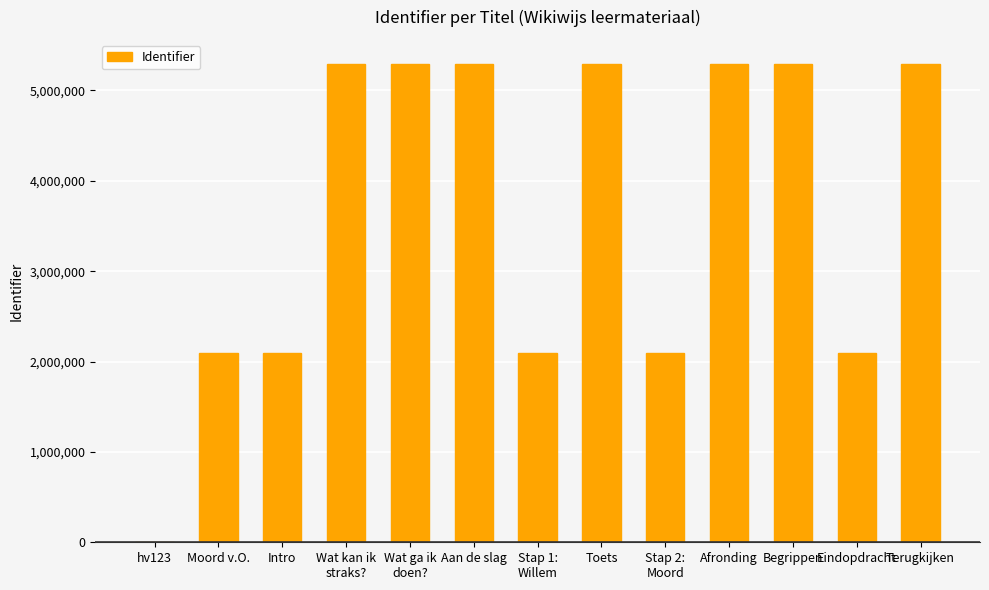

What is the maximum value shown in the chart?

5295044